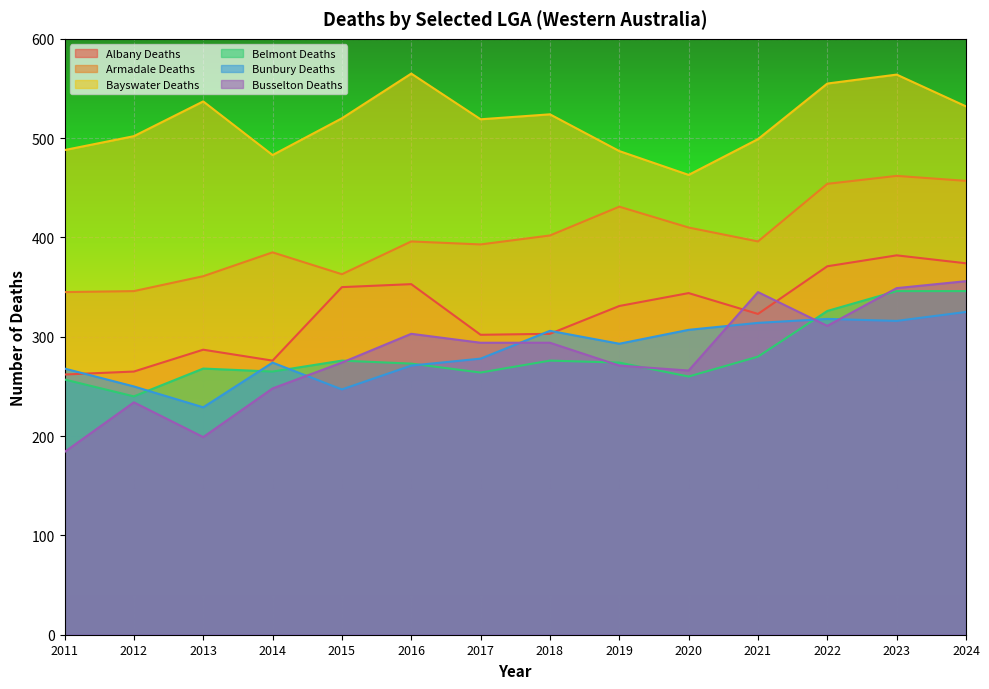

True or false: Armadale Deaths has more than 1 points higher than both neighbors.

True